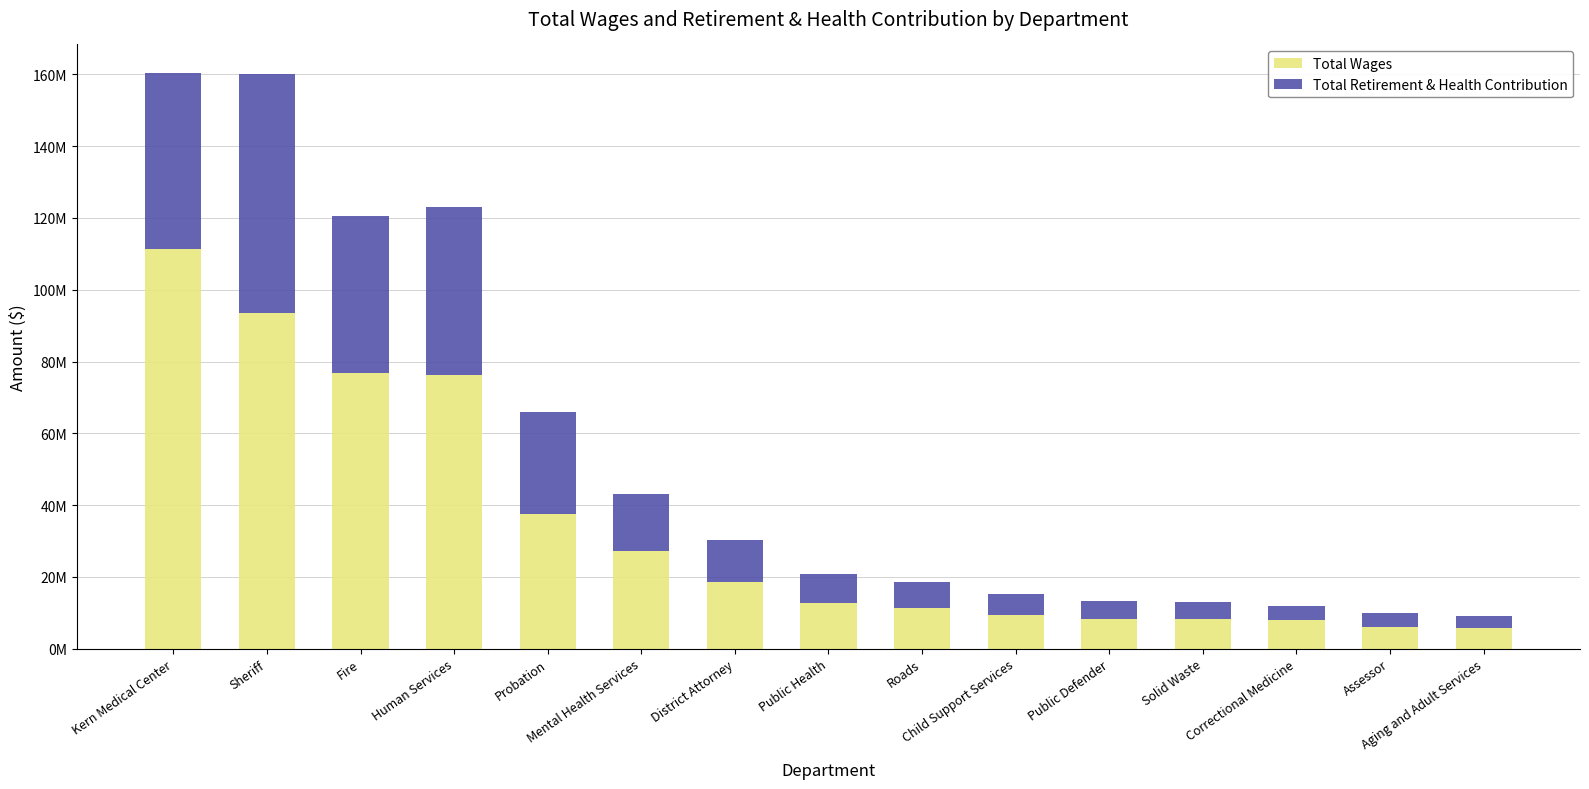

Are the bars horizontal?

No